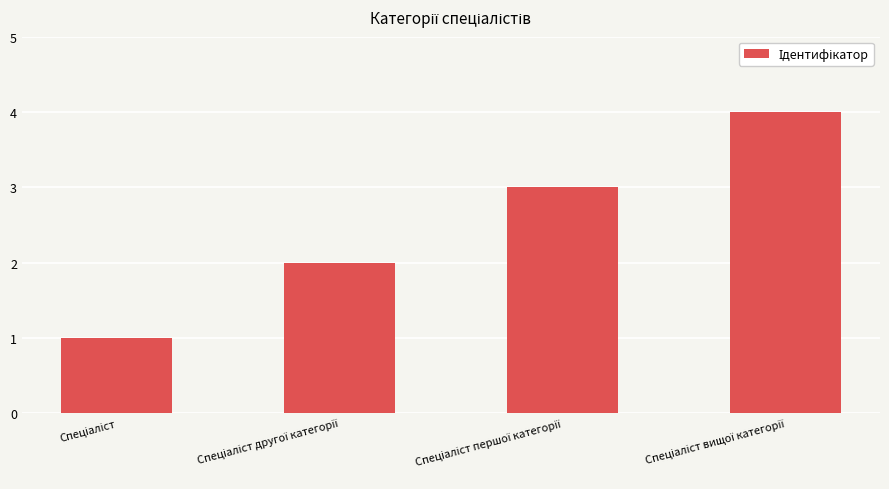

What is the sum of all values?

10